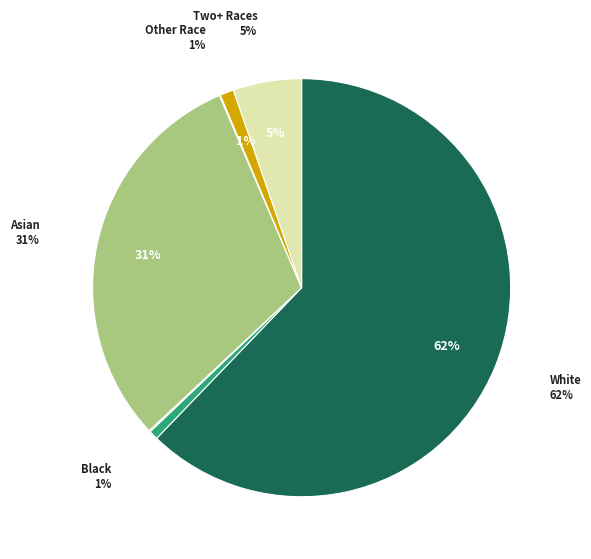

What is the majority slice?

White alone